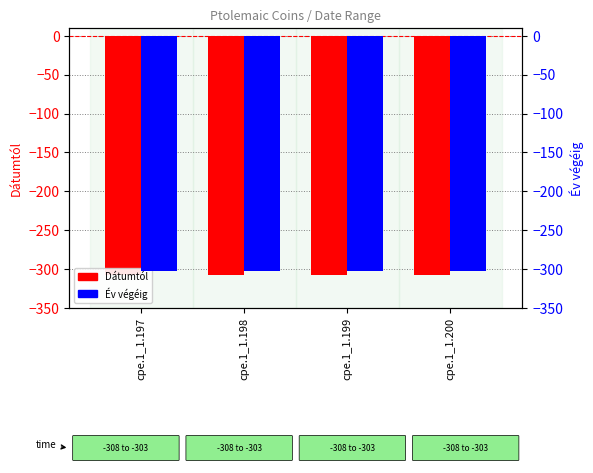

How many bars are there in each group?

2